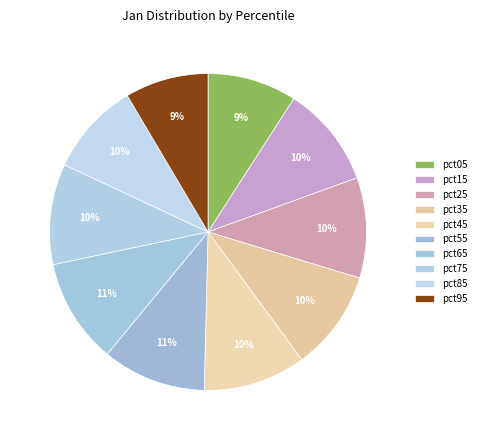

Count the number of slices in the pie.

10